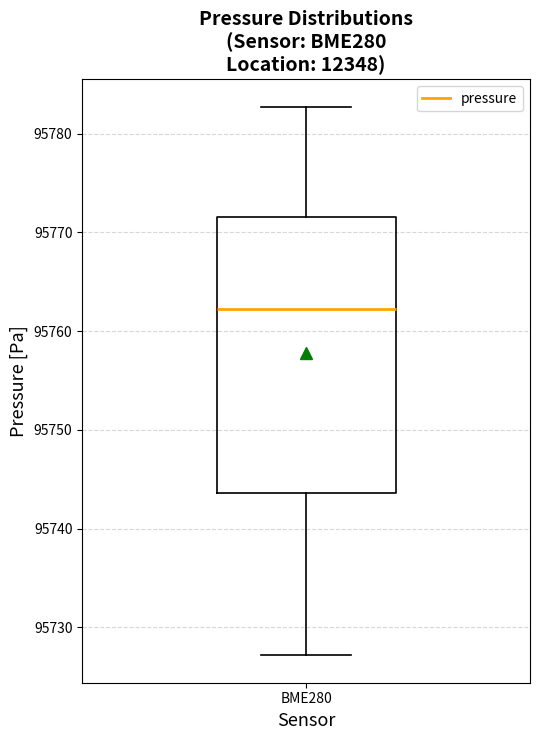

Where does the median line of the box for BME280 sit on the y-axis? The values are not printed on the chart, so give them approximately, as read against the axis.

95762